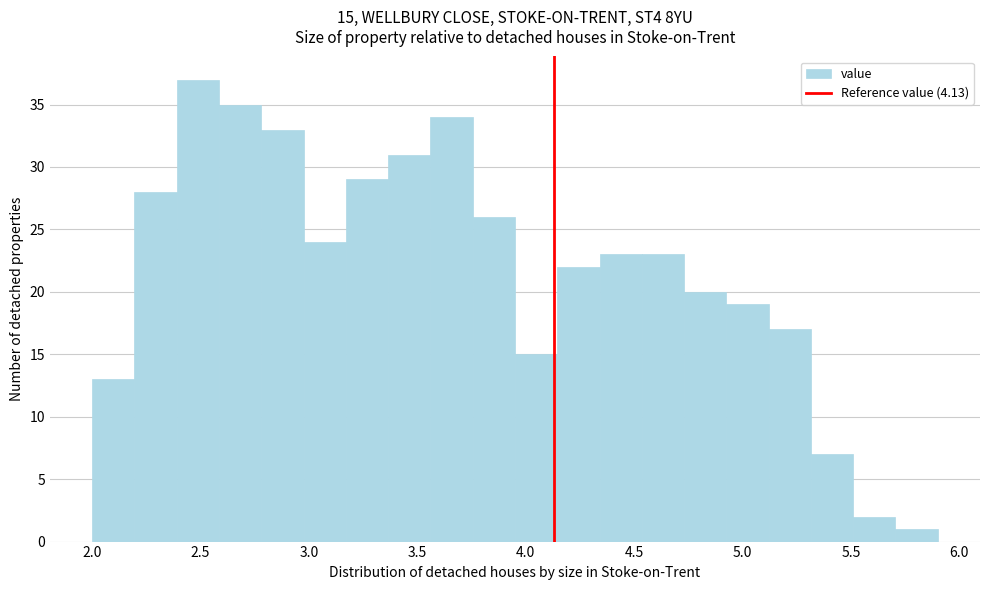

Around what value on the x-axis is the tallest bar? Give the approximate position of its centre, as read against the axis.

2.50